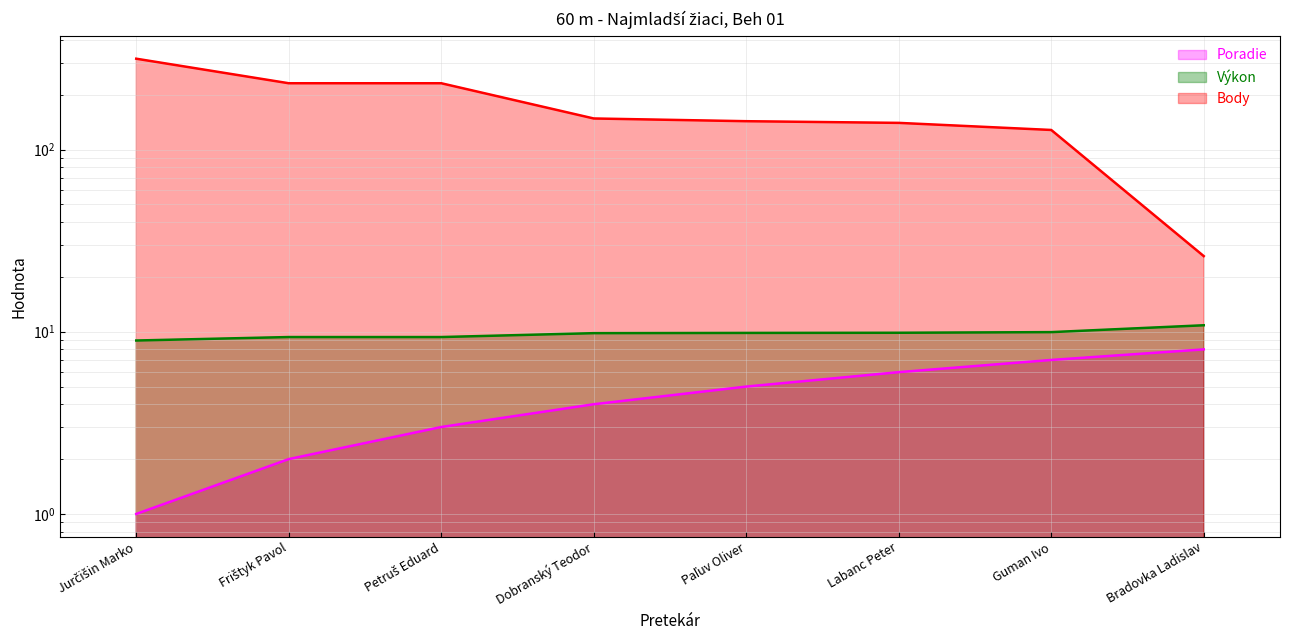

What is the lowest value of the Poradie series?

1.0